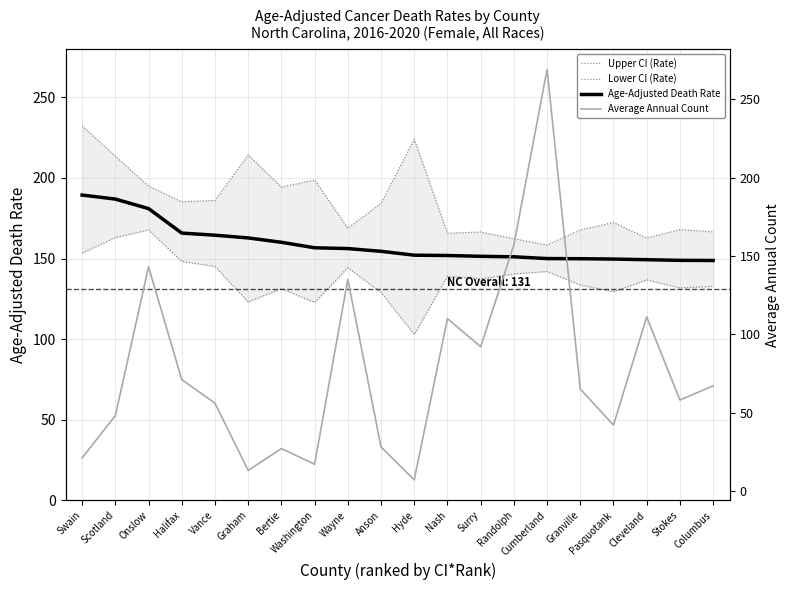

Which series has the widest spread of values?

Average Annual Count